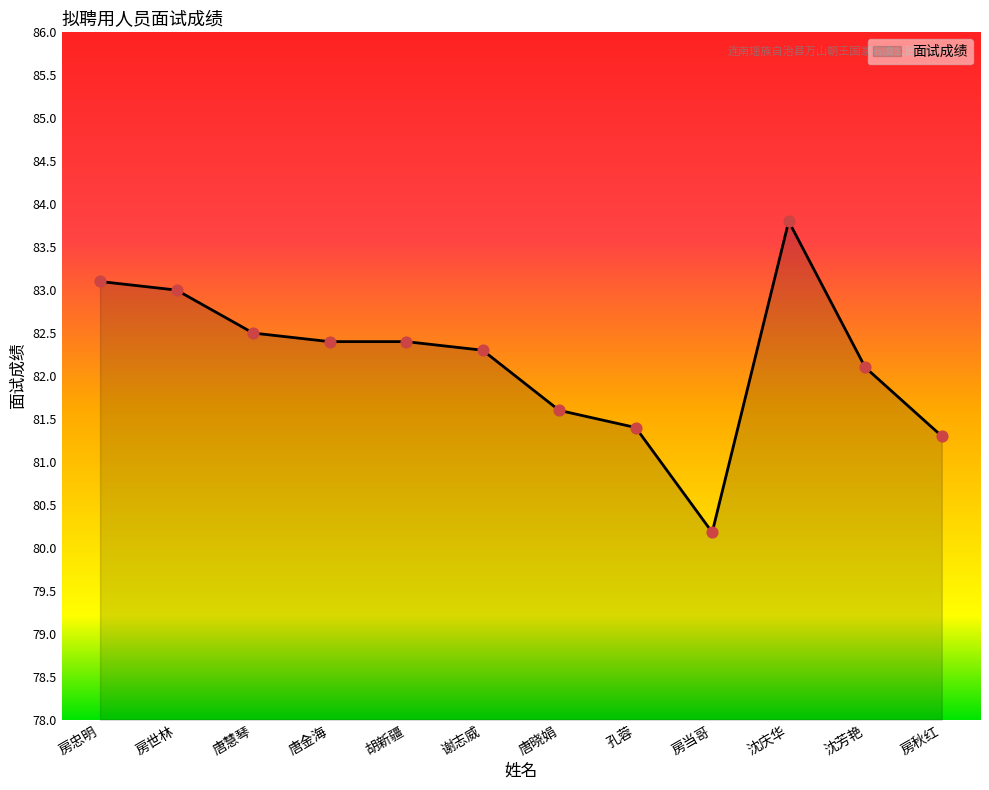

What is the change in value from 唐金海 to 谢志威?

-0.1